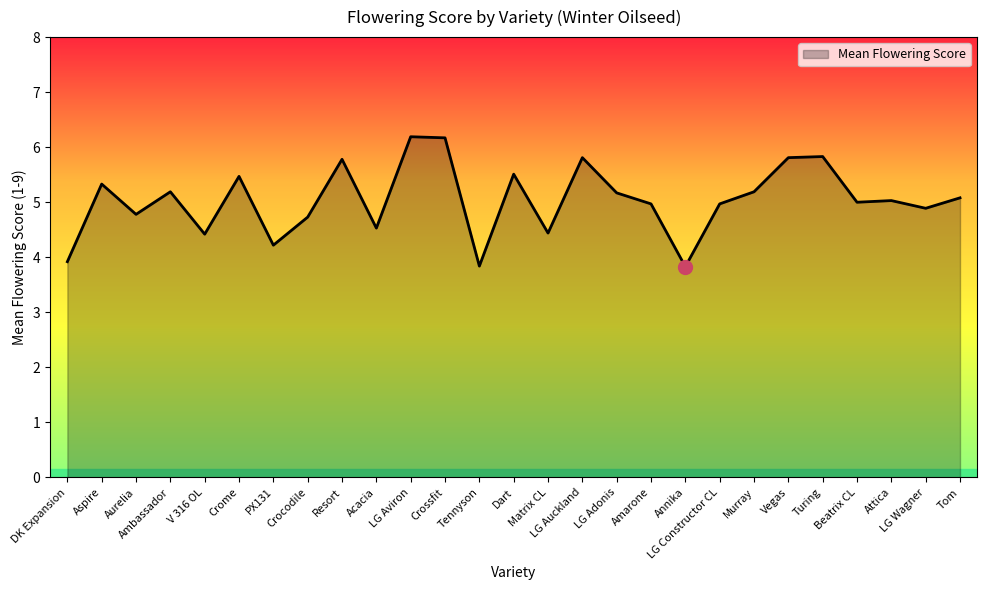

What is the maximum value shown in the chart?

6.2